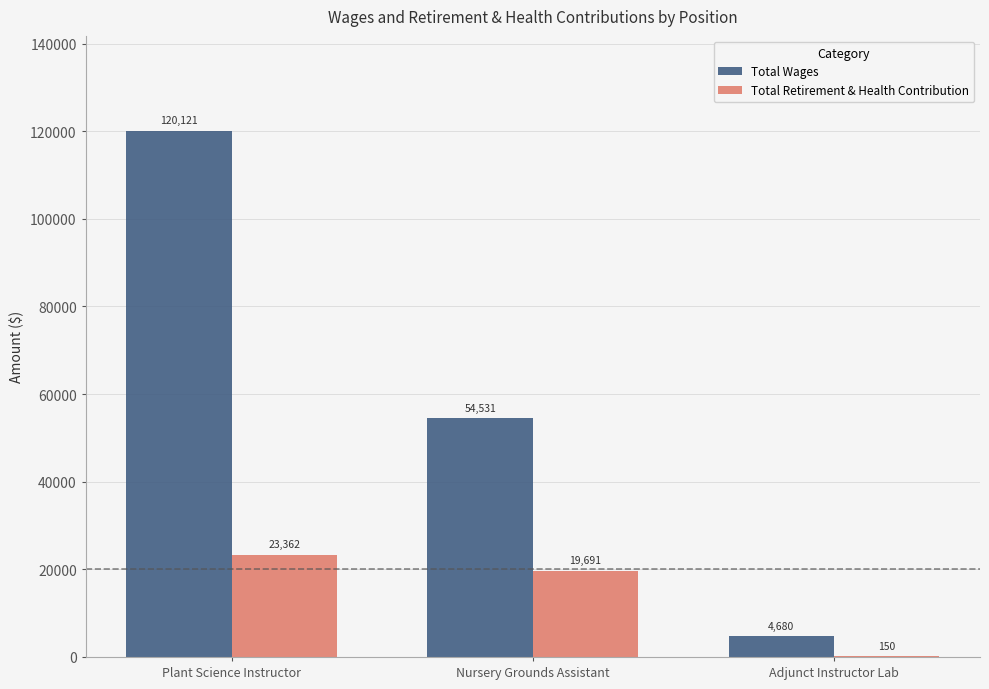

At which category is the sum across all series the highest?

Plant Science Instructor